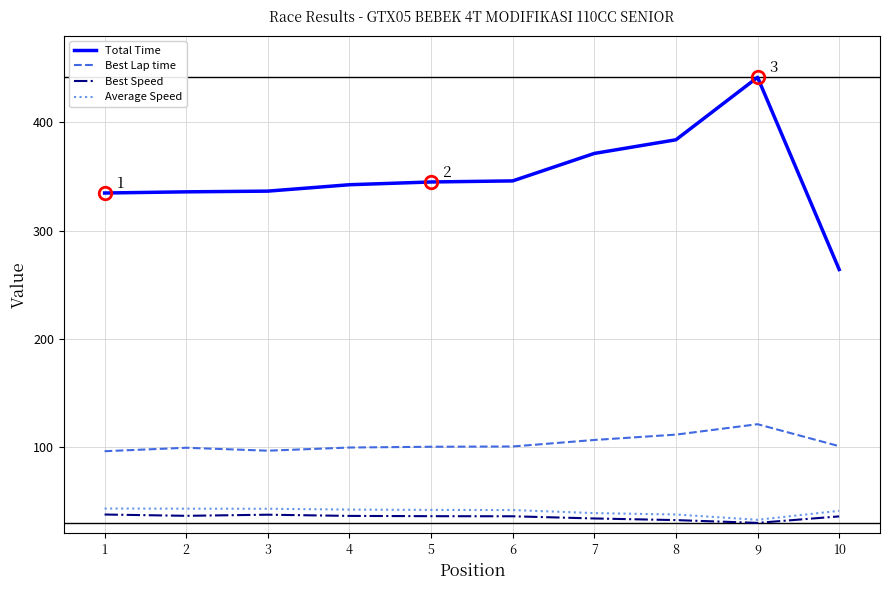

The Total Time series shows 344.9 at 5. True or false?

True